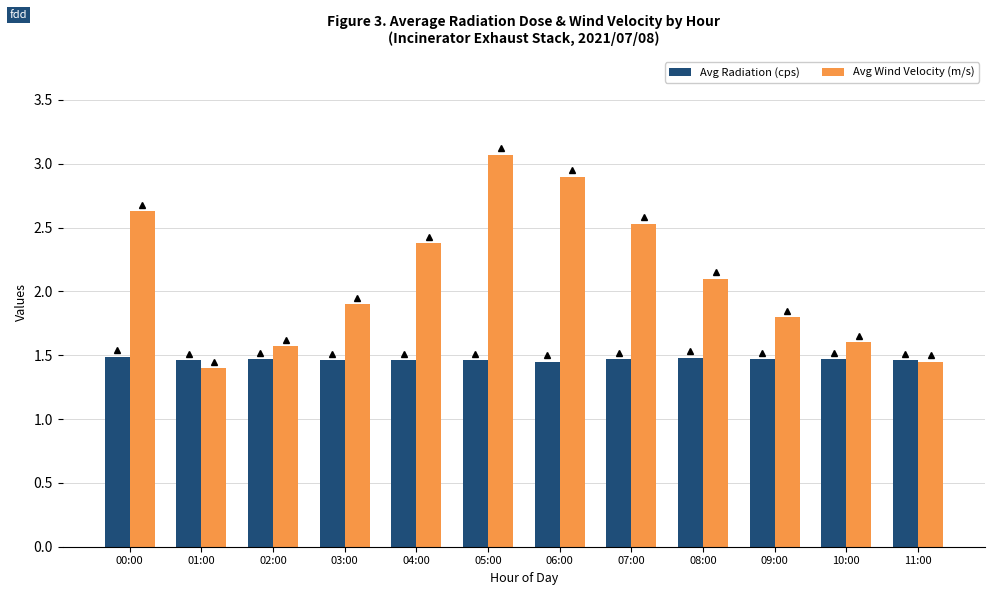

At how many categories does at least one series exceed 1?

12